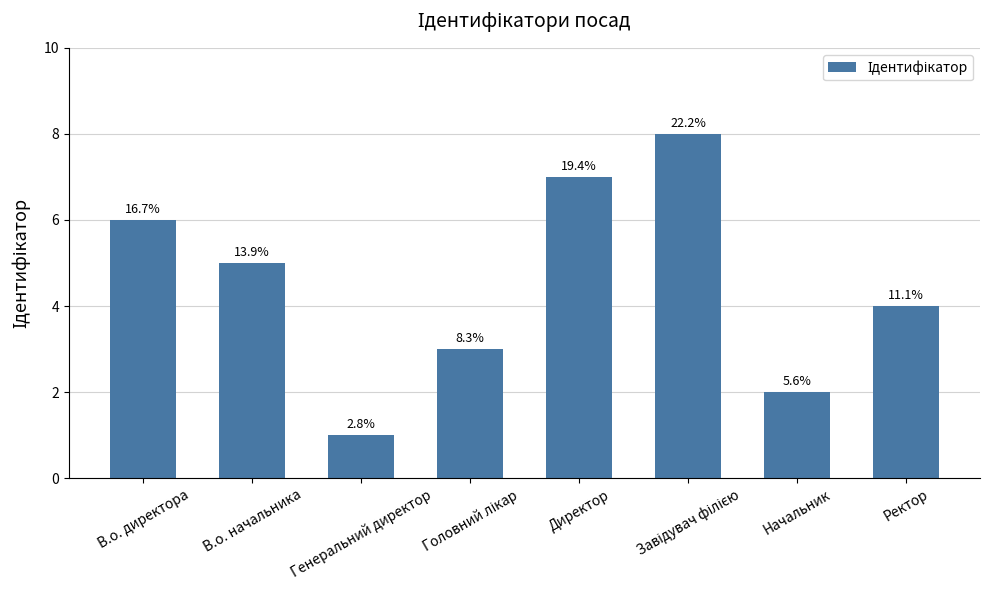

What is the label of the 7th bar from the left?

Начальник